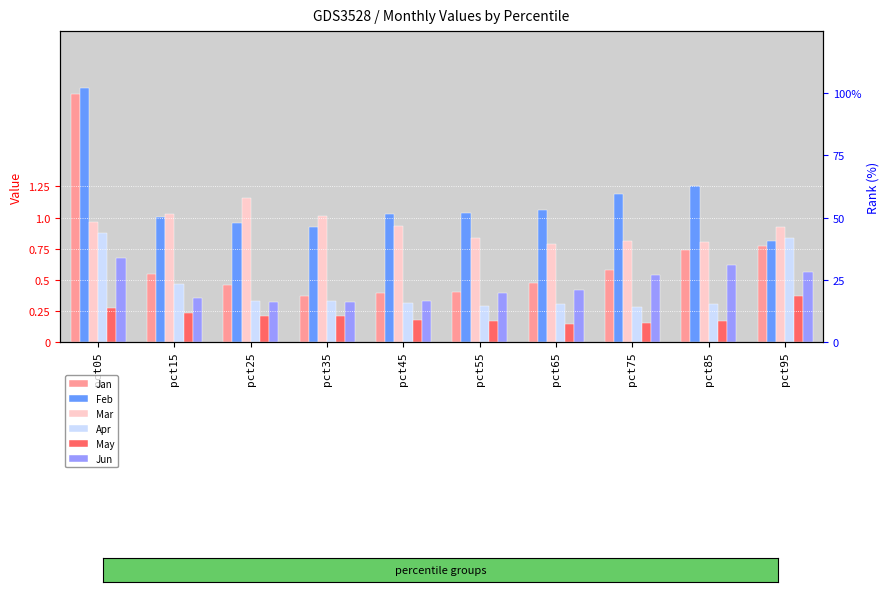

Rank the categories by Apr value from highest to lowest.

pct05, pct95, pct15, pct35, pct25, pct45, pct65, pct85, pct55, pct75